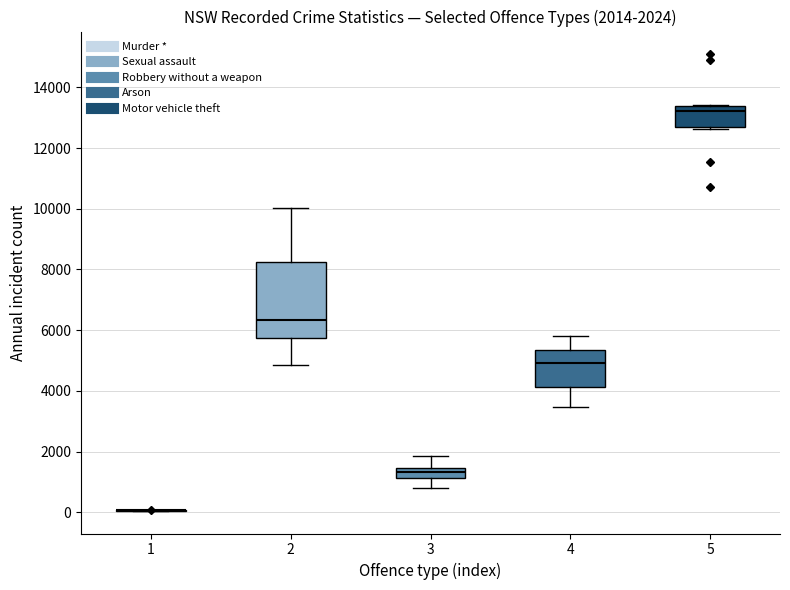

Comparing the boxes themselves (not the whiskers), which one is the tallest?

2